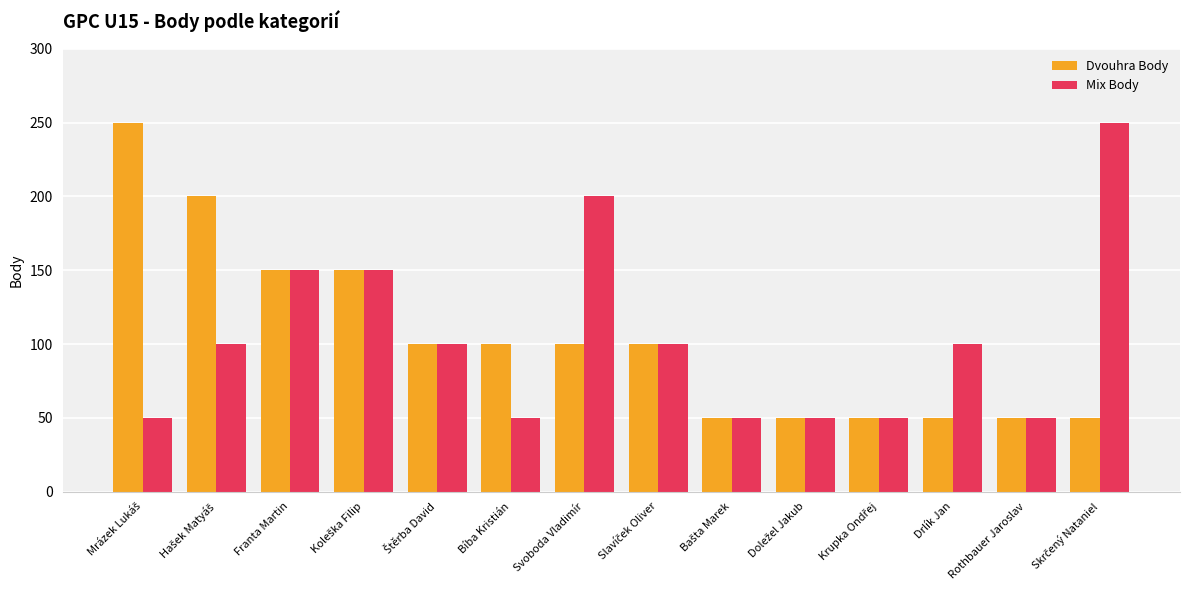

What is the smallest value displayed?

50